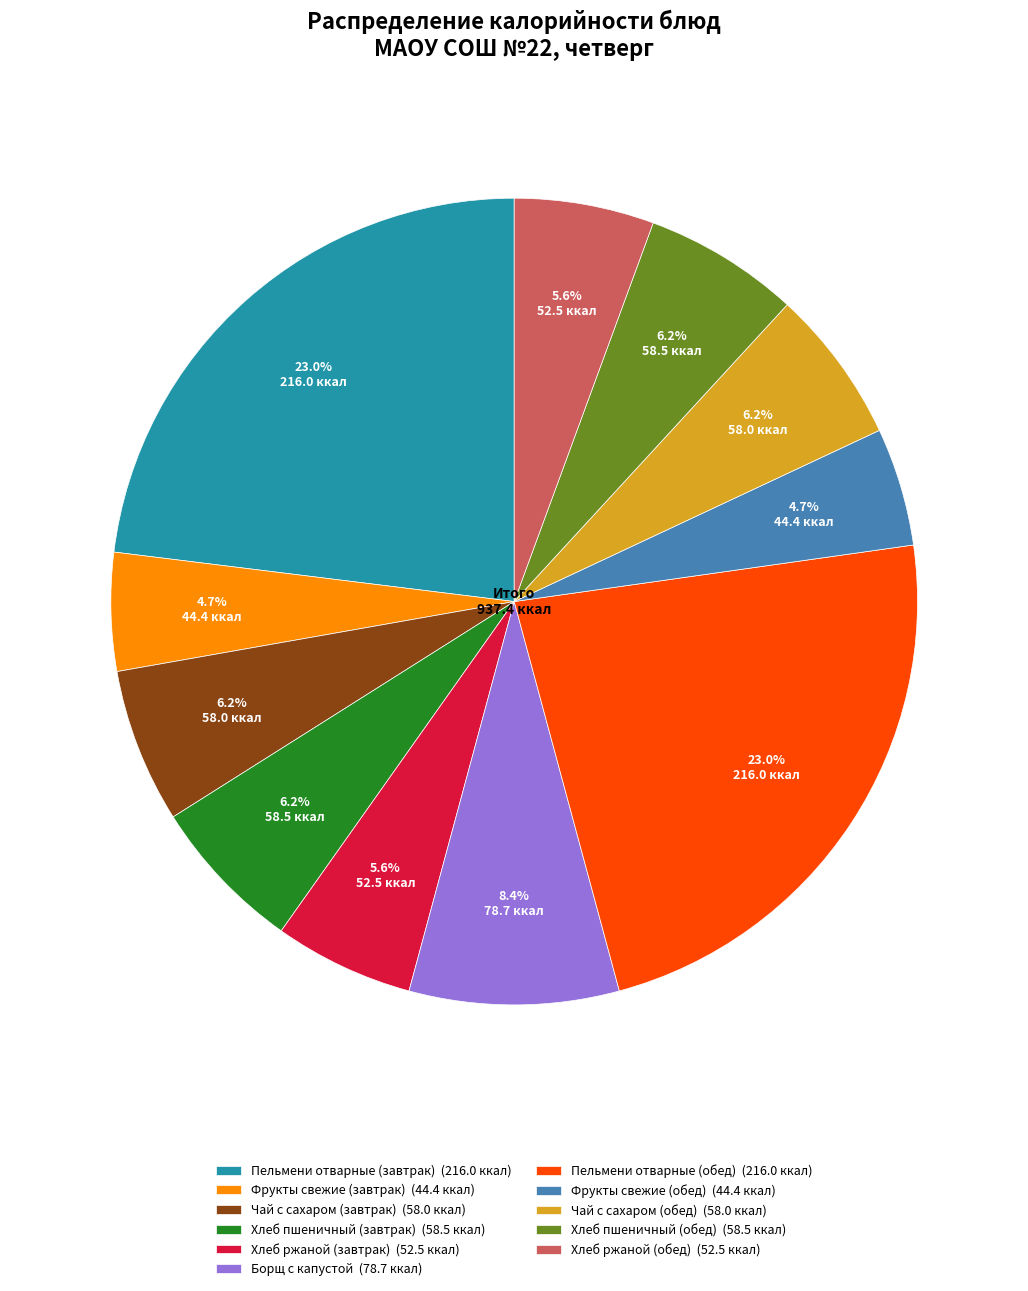

To the nearest percent, what is the average slice percentage?

9%